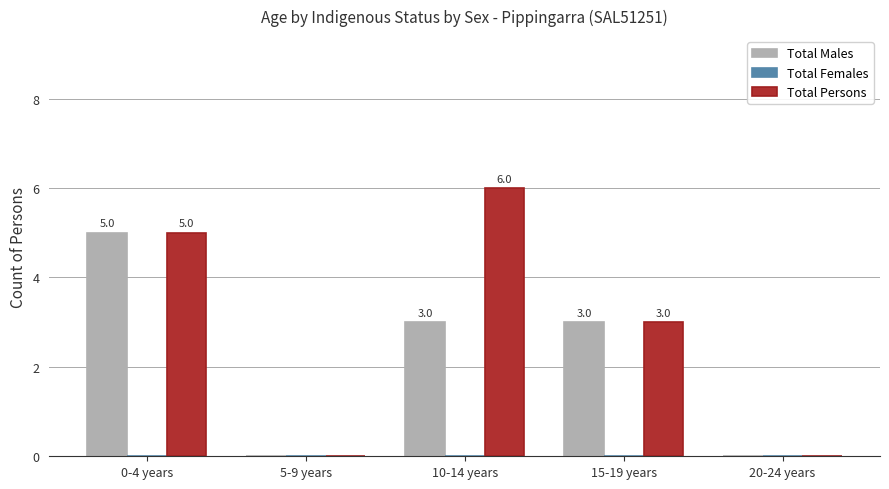

What is the sum of all Total Males values?

11